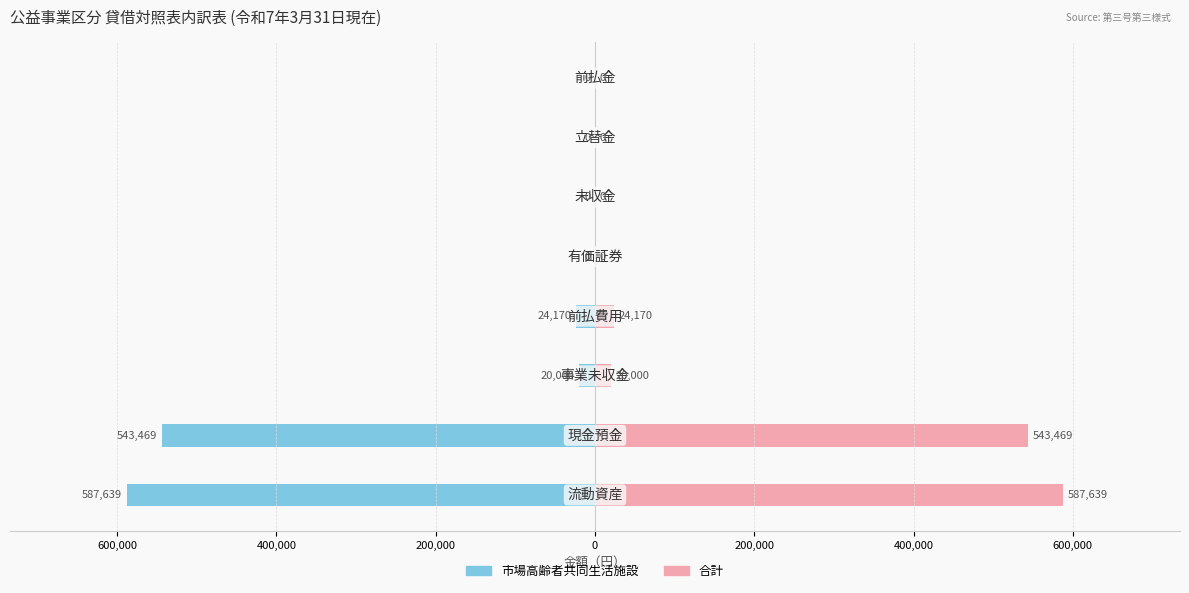

Reading left to right, list all the values displayed in this chart.

市場高齢者共同生活施設: -587639	-543469	-20000	-24170	0	0	0	0
合計: 587639	543469	20000	24170	0	0	0	0